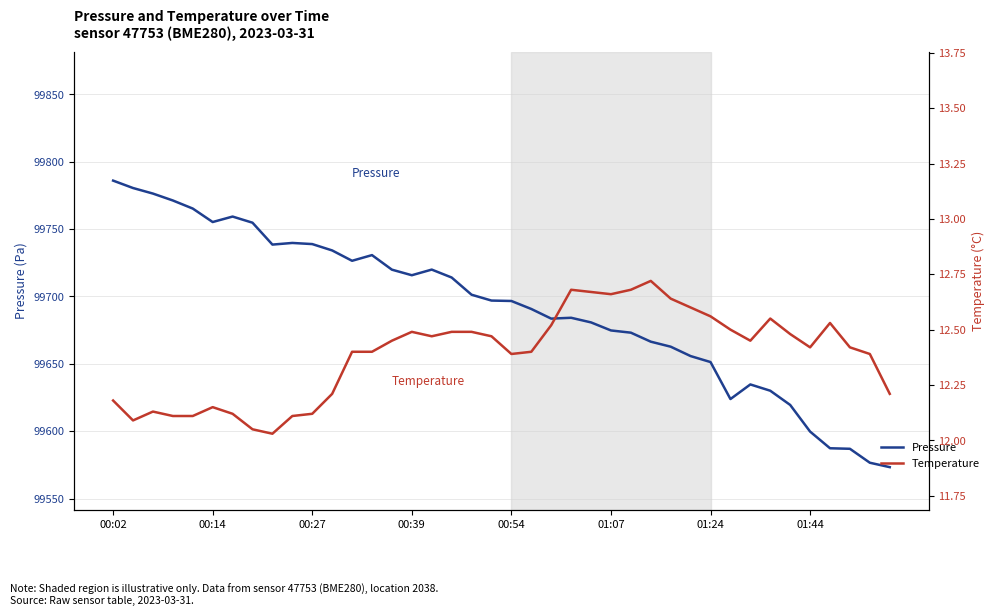

What are all the series names shown in the legend?

Pressure, Temperature